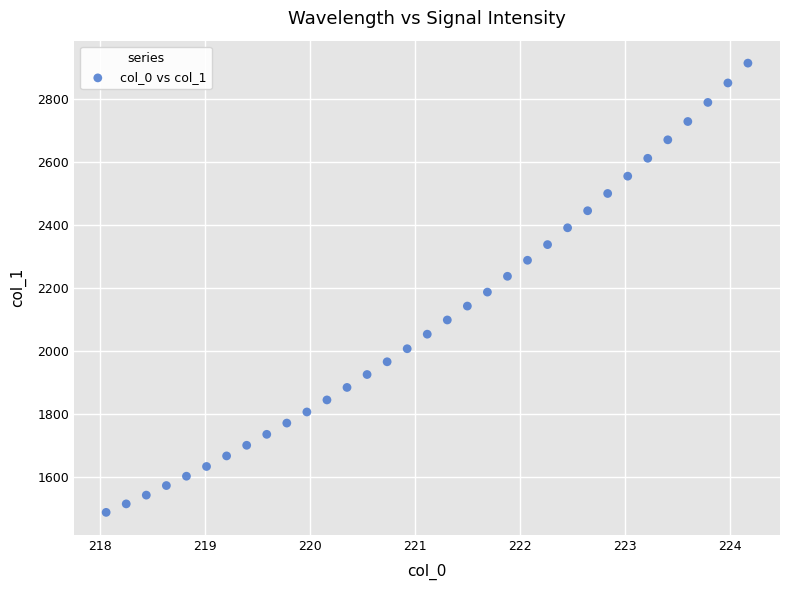

What is the range of Y values (max minus min)?

1425.7